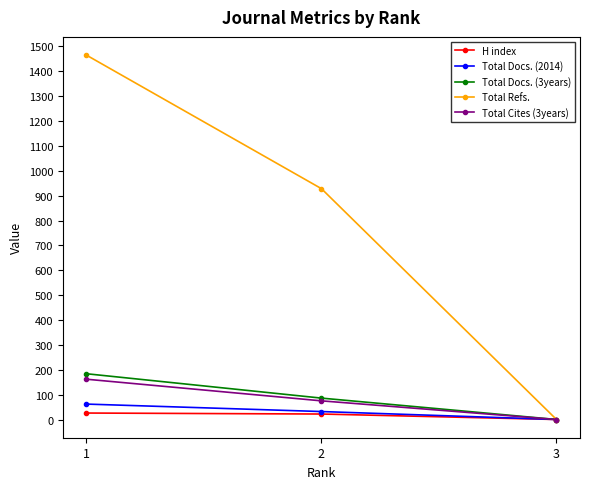

Where does the Total Docs. (3years) series first go above 86?

1